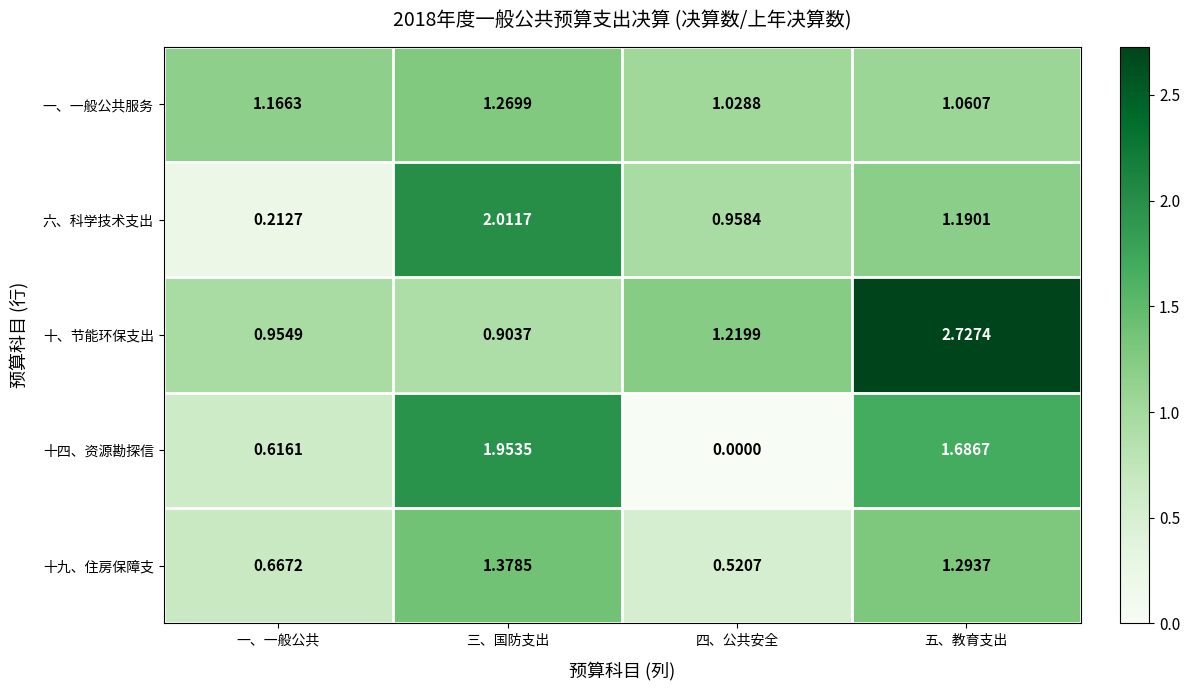

At 五、教育支出, list the series in order from largest to smallest.

十、节能环保支出, 十四、资源勘探信, 十九、住房保障支, 六、科学技术支出, 一、一般公共服务